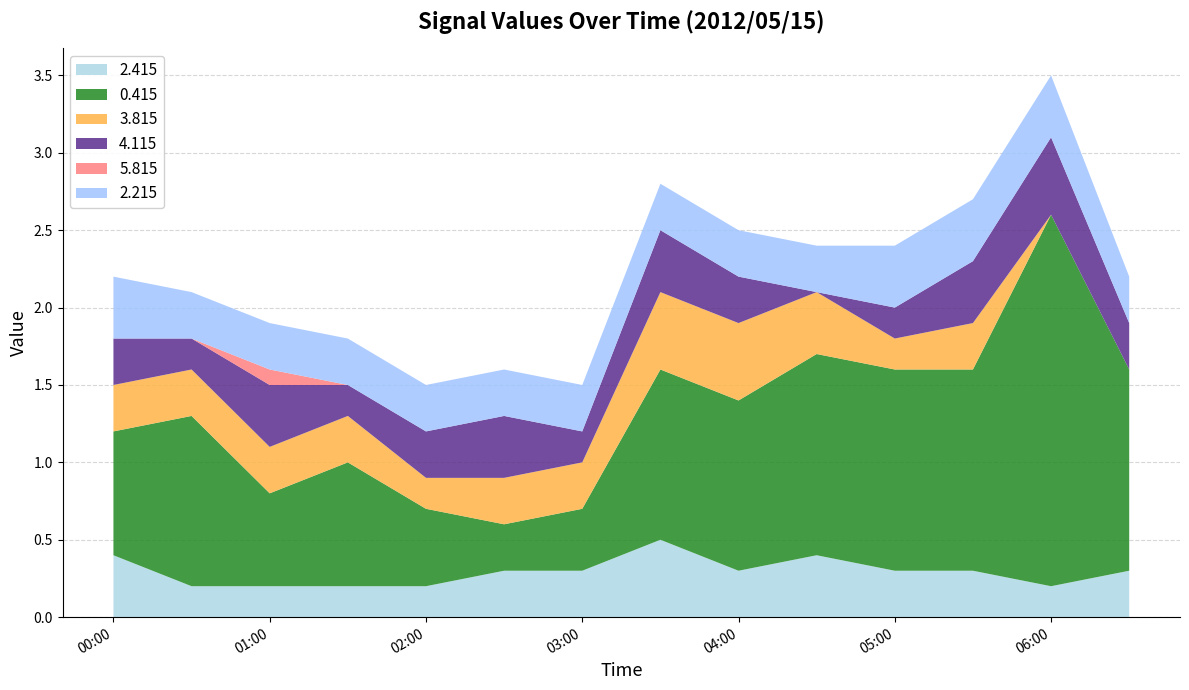

Reading left to right, list all the values displayed in this chart.

2.415: 2012/05/15 00:00=0.4	2012/05/15 00:30=0.2	2012/05/15 01:00=0.2	2012/05/15 01:30=0.2	2012/05/15 02:00=0.2	2012/05/15 02:30=0.3	2012/05/15 03:00=0.3	2012/05/15 03:30=0.5	2012/05/15 04:00=0.3	2012/05/15 04:30=0.4	2012/05/15 05:00=0.3	2012/05/15 05:30=0.3	2012/05/15 06:00=0.2	2012/05/15 06:30=0.3
0.415: 2012/05/15 00:00=0.8	2012/05/15 00:30=1.1	2012/05/15 01:00=0.6	2012/05/15 01:30=0.8	2012/05/15 02:00=0.5	2012/05/15 02:30=0.3	2012/05/15 03:00=0.4	2012/05/15 03:30=1.1	2012/05/15 04:00=1.1	2012/05/15 04:30=1.3	2012/05/15 05:00=1.3	2012/05/15 05:30=1.3	2012/05/15 06:00=2.4	2012/05/15 06:30=1.3
3.815: 2012/05/15 00:00=0.3	2012/05/15 00:30=0.3	2012/05/15 01:00=0.3	2012/05/15 01:30=0.3	2012/05/15 02:00=0.2	2012/05/15 02:30=0.3	2012/05/15 03:00=0.3	2012/05/15 03:30=0.5	2012/05/15 04:00=0.5	2012/05/15 04:30=0.4	2012/05/15 05:00=0.2	2012/05/15 05:30=0.3	2012/05/15 06:00=0.0	2012/05/15 06:30=0.0
4.115: 2012/05/15 00:00=0.3	2012/05/15 00:30=0.2	2012/05/15 01:00=0.4	2012/05/15 01:30=0.2	2012/05/15 02:00=0.3	2012/05/15 02:30=0.4	2012/05/15 03:00=0.2	2012/05/15 03:30=0.4	2012/05/15 04:00=0.3	2012/05/15 04:30=0.0	2012/05/15 05:00=0.2	2012/05/15 05:30=0.4	2012/05/15 06:00=0.5	2012/05/15 06:30=0.3
5.815: 2012/05/15 00:00=0.0	2012/05/15 00:30=0.0	2012/05/15 01:00=0.1	2012/05/15 01:30=0.0	2012/05/15 02:00=0.0	2012/05/15 02:30=0.0	2012/05/15 03:00=0.0	2012/05/15 03:30=0.0	2012/05/15 04:00=0.0	2012/05/15 04:30=0.0	2012/05/15 05:00=0.0	2012/05/15 05:30=0.0	2012/05/15 06:00=0.0	2012/05/15 06:30=0.0
2.215: 2012/05/15 00:00=0.4	2012/05/15 00:30=0.3	2012/05/15 01:00=0.3	2012/05/15 01:30=0.3	2012/05/15 02:00=0.3	2012/05/15 02:30=0.3	2012/05/15 03:00=0.3	2012/05/15 03:30=0.3	2012/05/15 04:00=0.3	2012/05/15 04:30=0.3	2012/05/15 05:00=0.4	2012/05/15 05:30=0.4	2012/05/15 06:00=0.4	2012/05/15 06:30=0.3